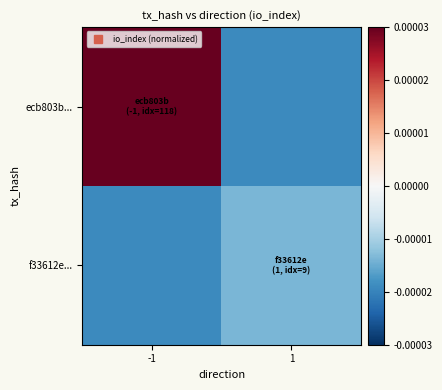

Reading right to left, what are all the values shown in this chart?

ecb803b...: 1=-0.0	-1=0.0
f33612e...: 1=-0.0	-1=-0.0